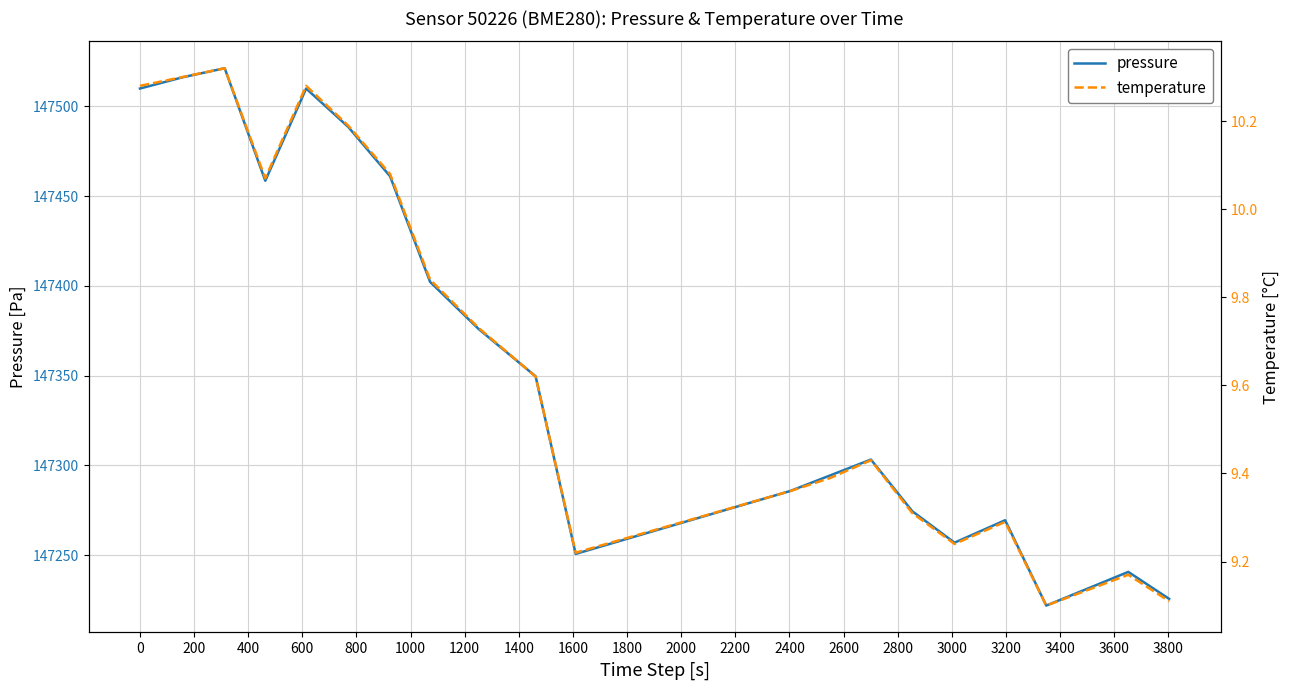

Reading left to right, what are all the values shown in this chart?

pressure: 147509.9	147516.2	147521.2	147458.5	147509.9	147488.6	147461.1	147402.2	147375.9	147349.6	147250.8	147285.8	147294.6	147303.3	147274.5	147257.0	147269.5	147222.0	147240.8	147225.8
temperature: 10.3	10.3	10.3	10.1	10.3	10.2	10.1	9.8	9.7	9.6	9.2	9.4	9.4	9.4	9.3	9.2	9.3	9.1	9.2	9.1